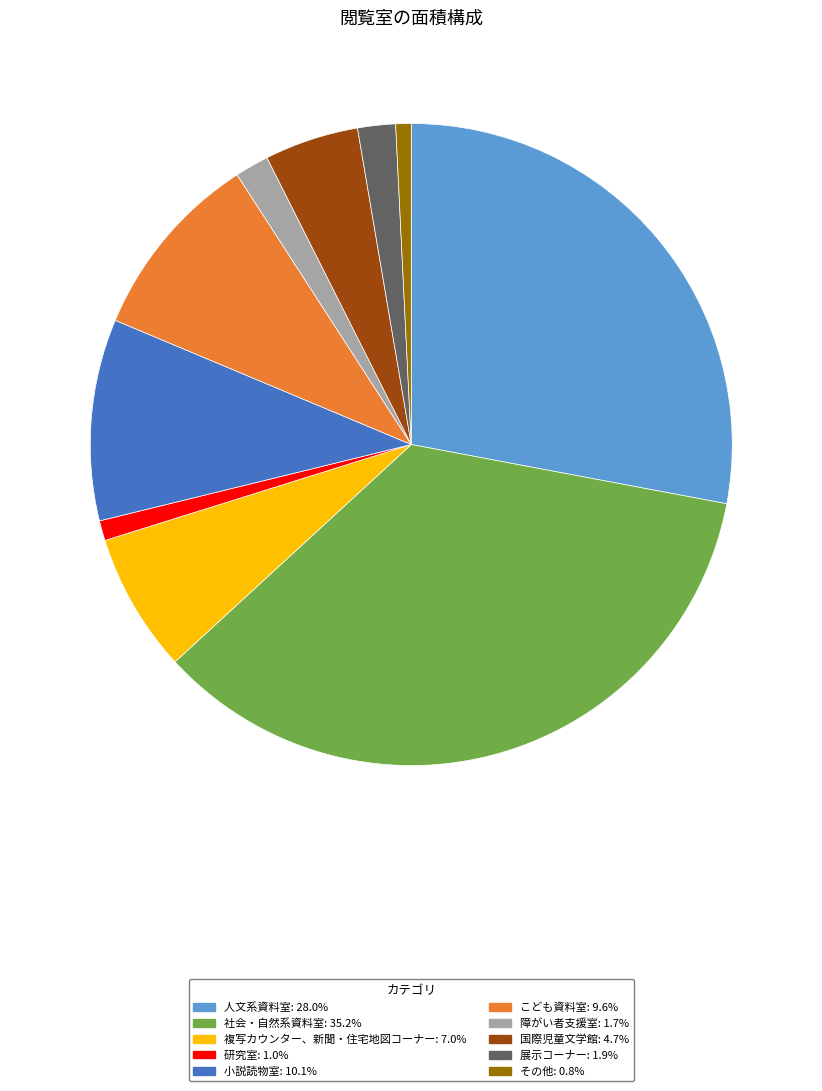

Count the number of slices in the pie.

10